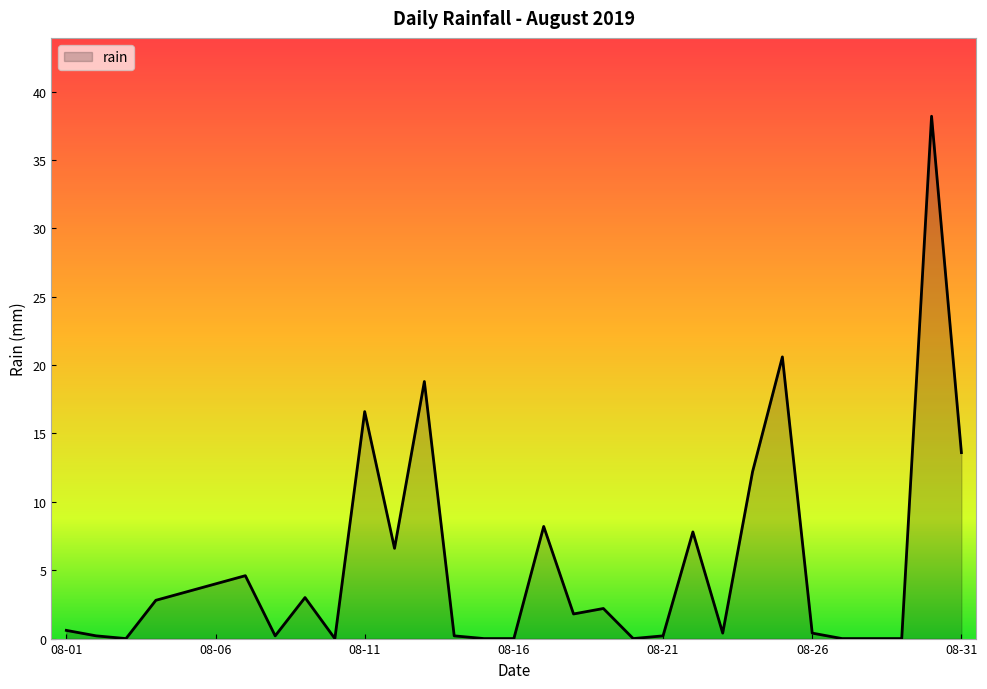

What is the maximum value shown in the chart?

38.2